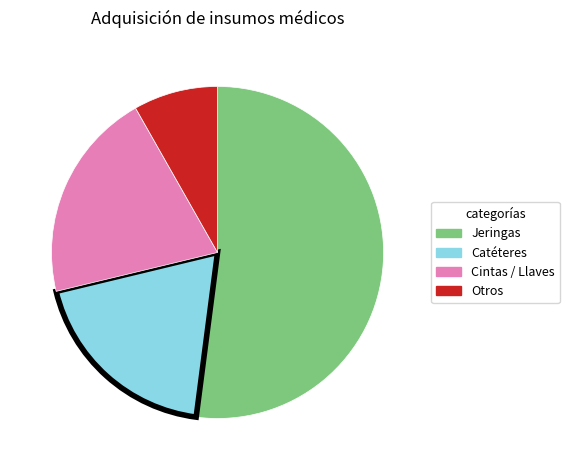

Is there any slice that represents more than half of the pie?

Yes